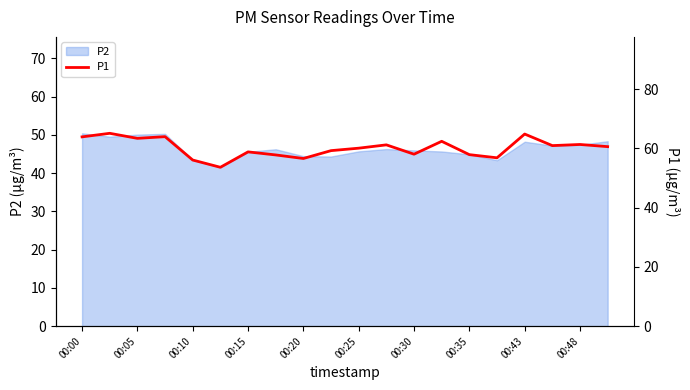

At which category does the chart reach its peak across all series?

00:05